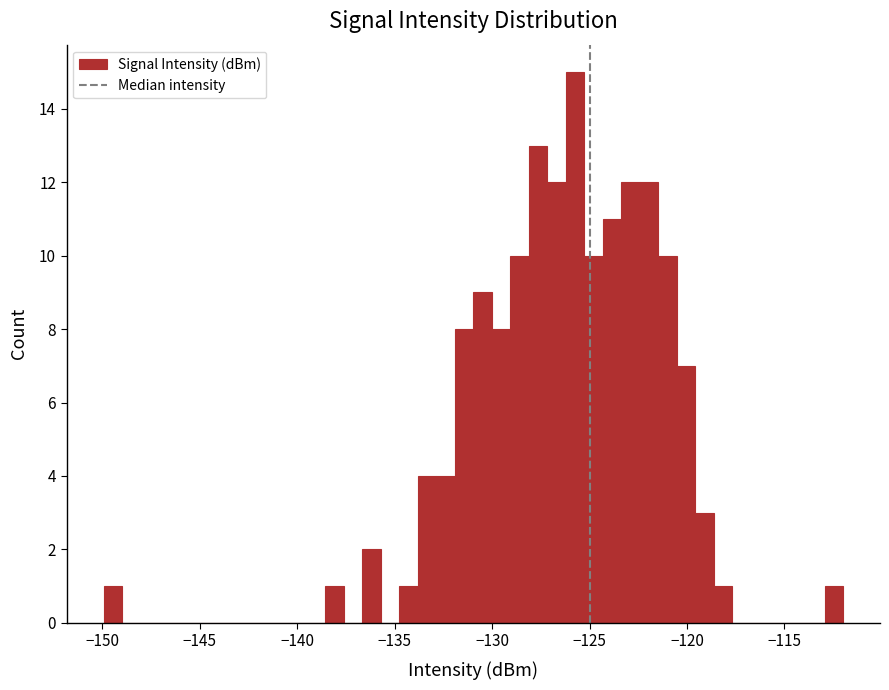

Read against the x-axis, roughly where is the centre of the tallest bar?

-126.0